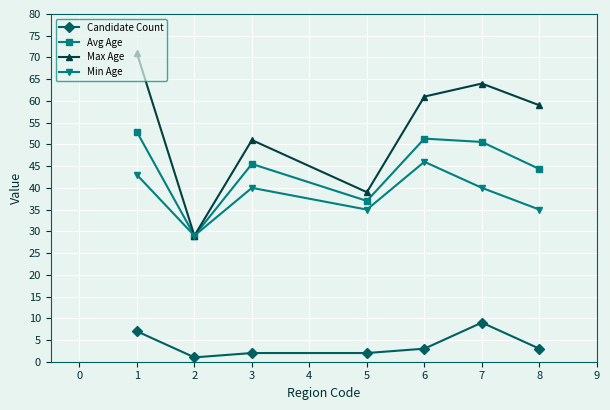

Count the number of categories in the chart.

7